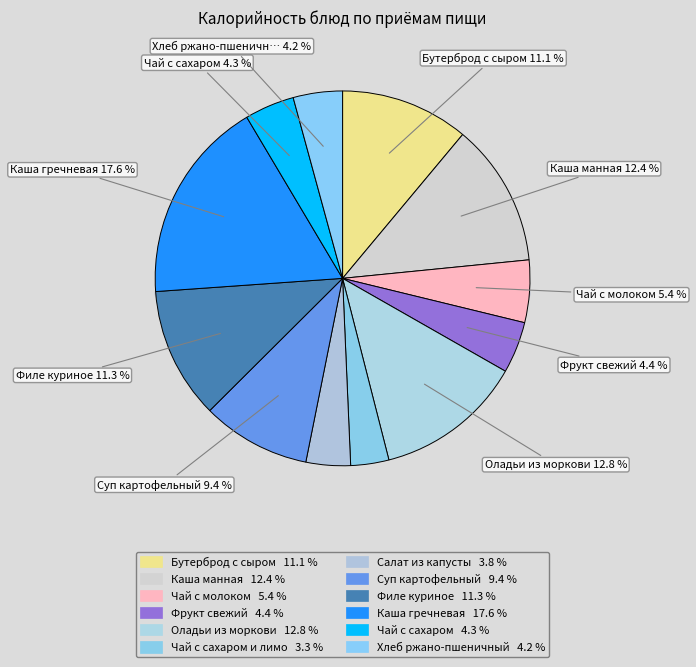

True or false: Чай с молоком accounts for 1% of the total.

False